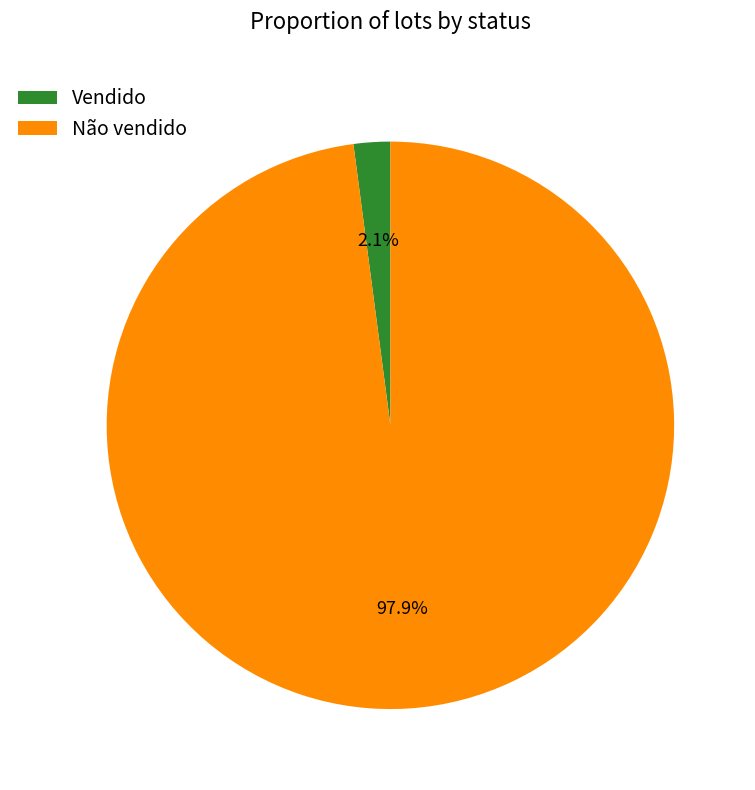

Which has a higher value, Vendido or Não vendido?

Não vendido